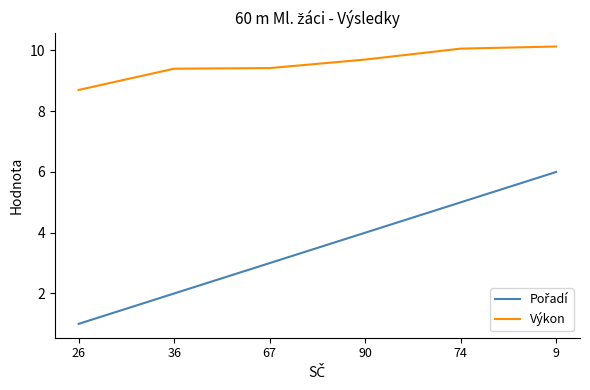

The Výkon series shows 5.4 at 36. True or false?

False